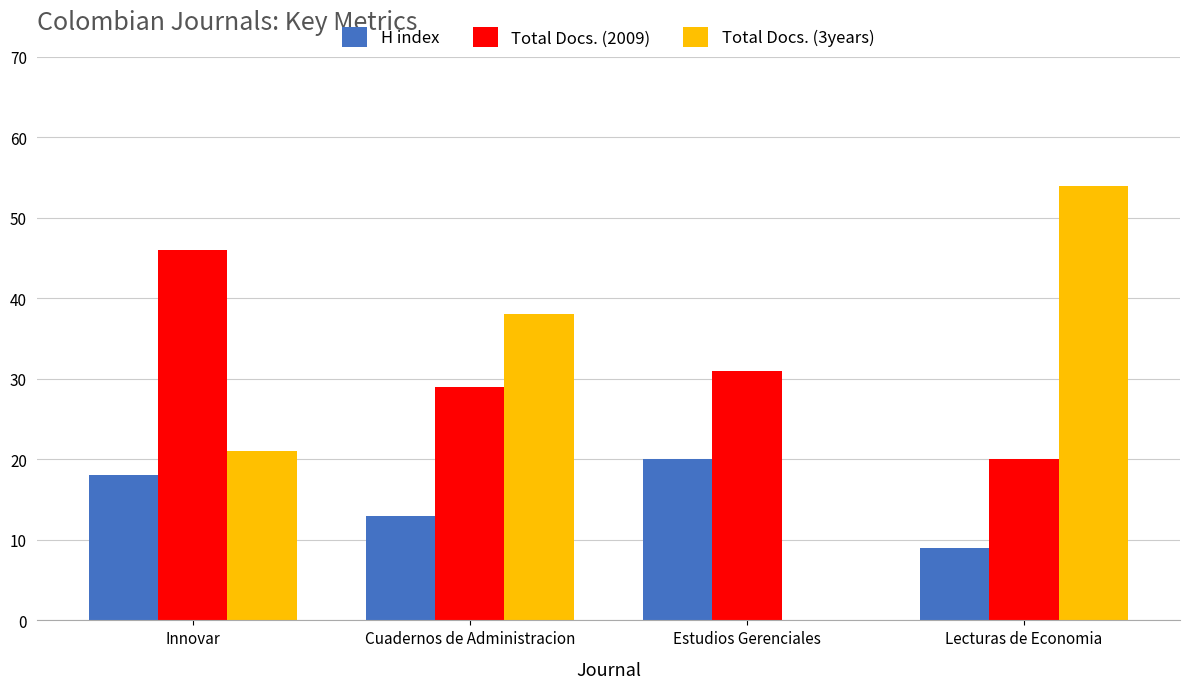

Reading right to left, extract all data points from this chart.

H index: 9	20	13	18
Total Docs. (2009): 20	31	29	46
Total Docs. (3years): 54	0	38	21